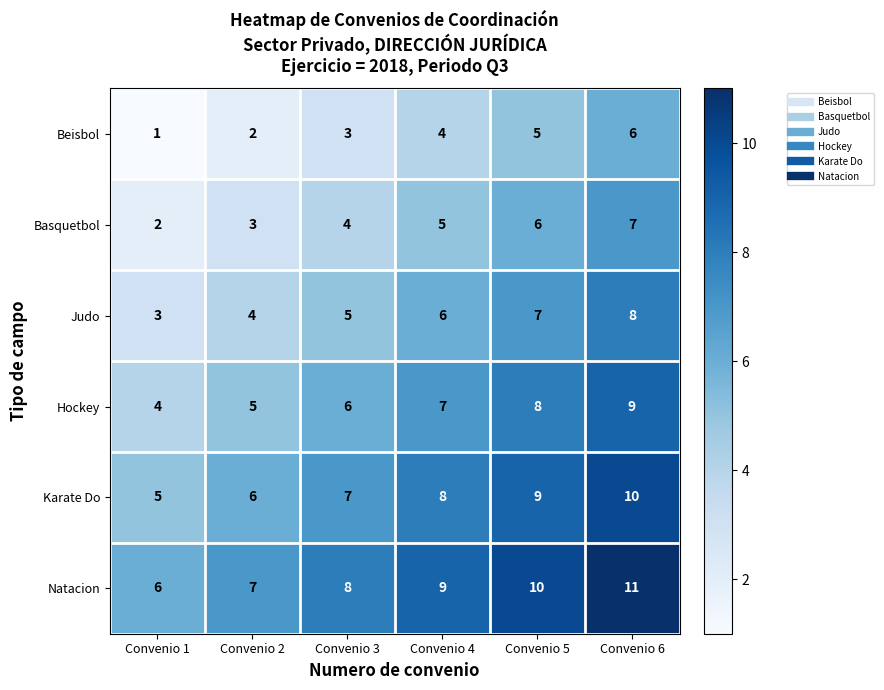

What is the difference between the highest and lowest values at Convenio 5?

5